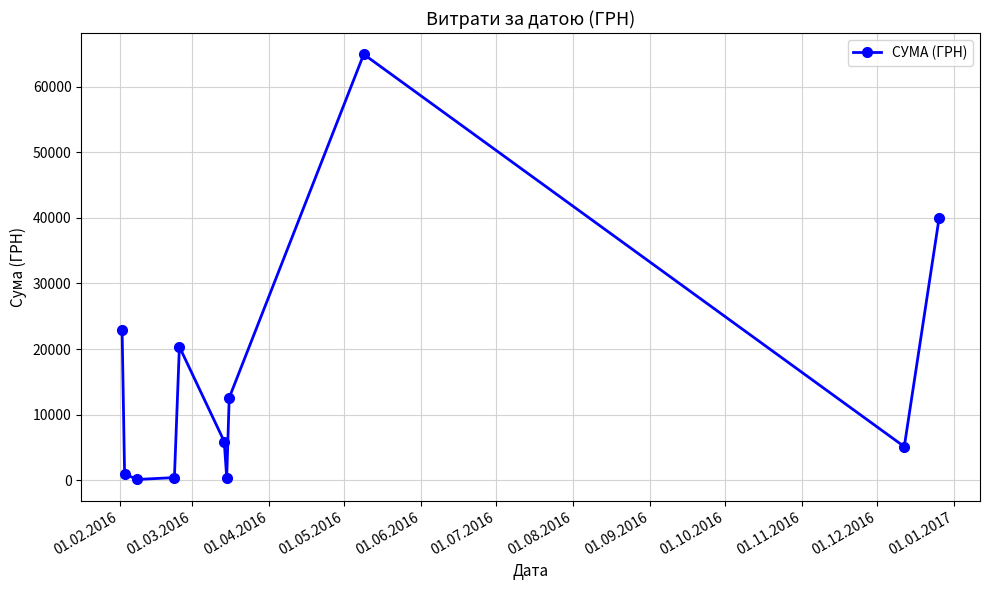

What is the sum of all values?

173796.9